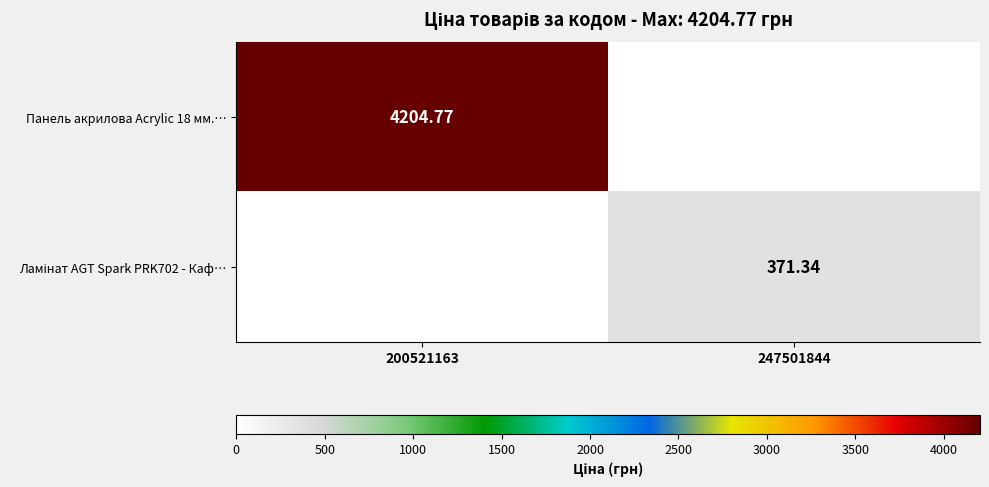

Rank the series by their maximum value, from lowest to highest.

Ламінат AGT Spark PRK702 - Каф…, Панель акрилова Acrylic 18 мм.…